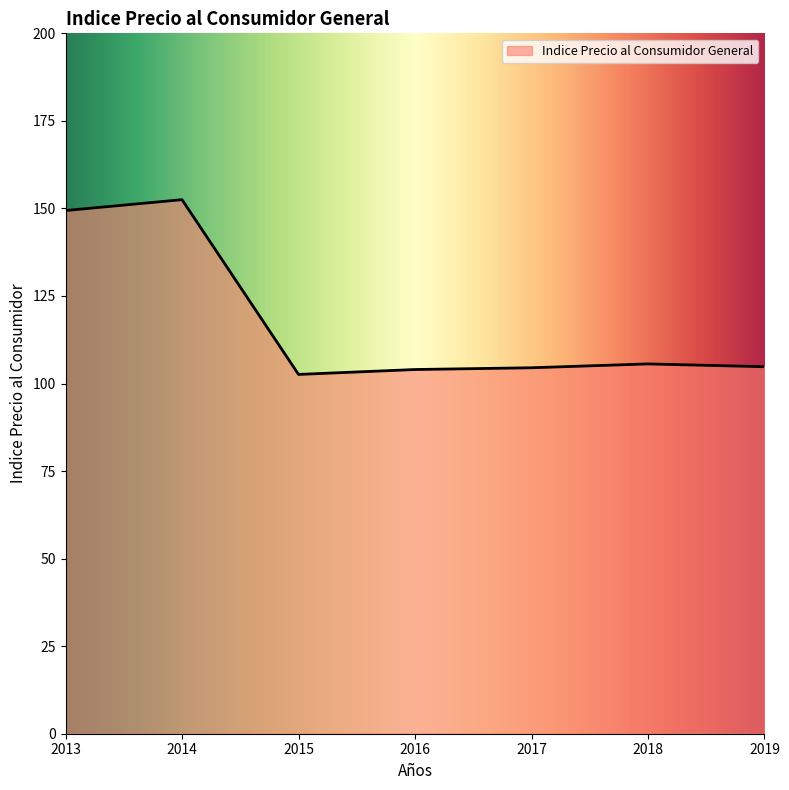

At which category does the data reach its first local peak?

2014